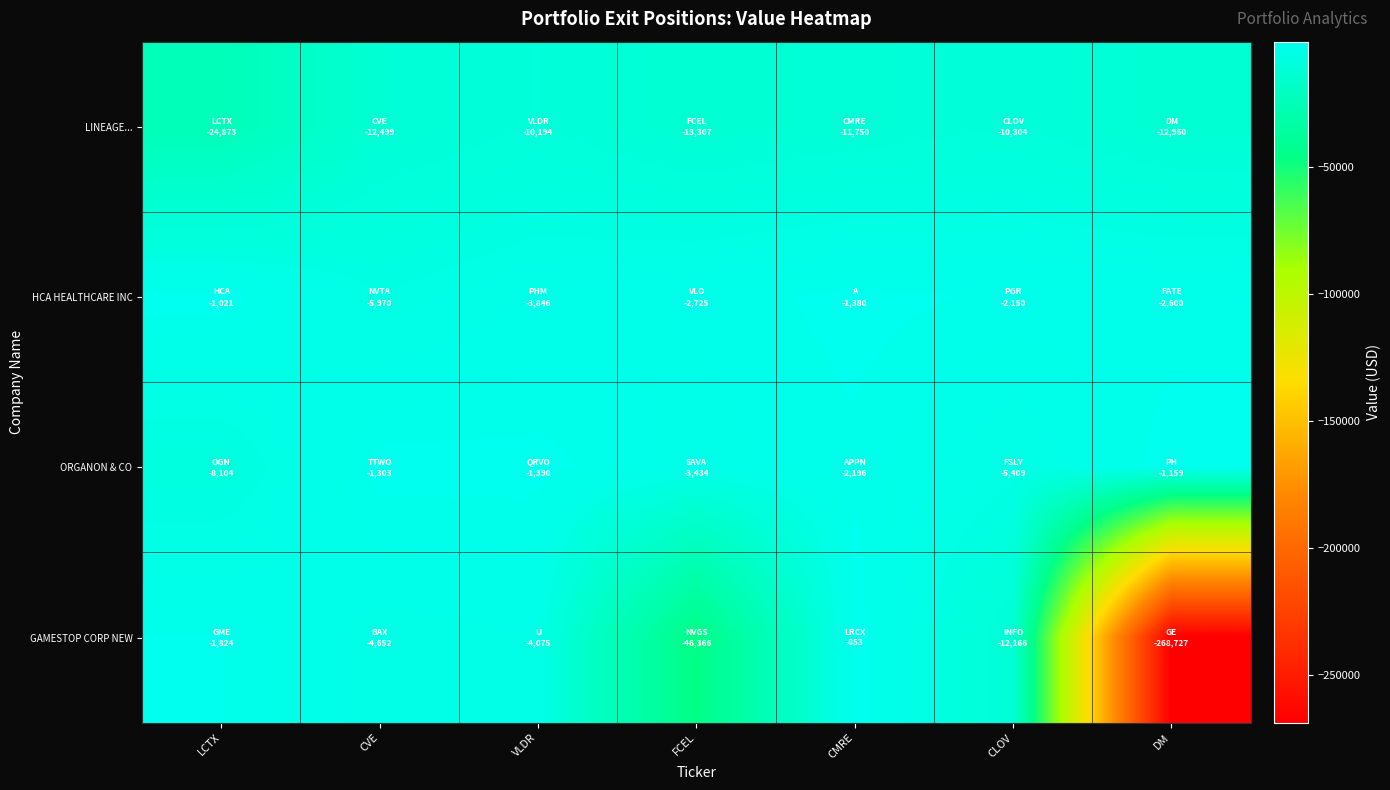

What is the spread (max minus min) of values at CVE?

11196